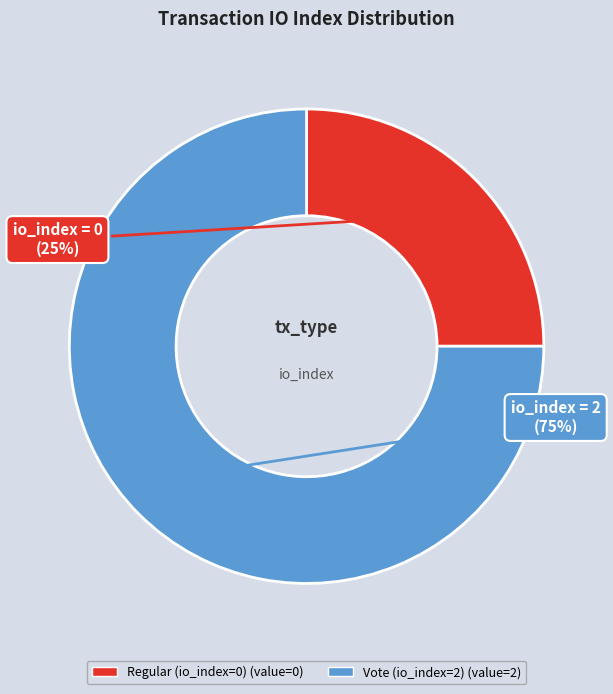

How many slices are in this pie chart?

2